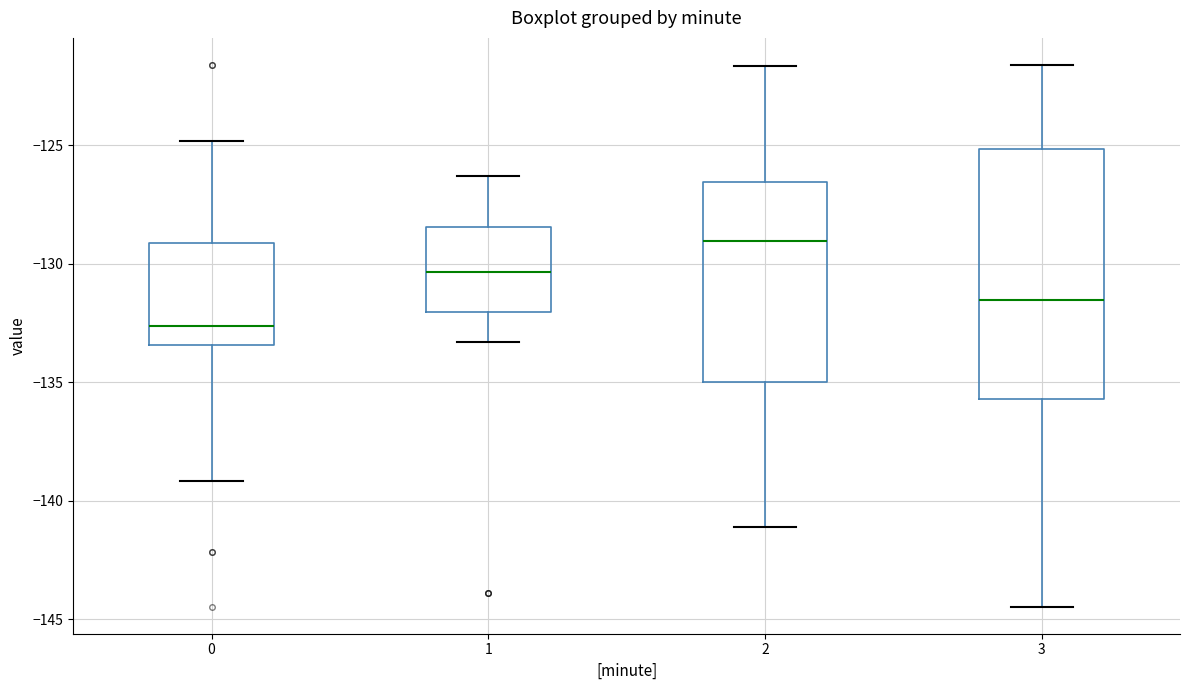

Which box has the highest median line?

2